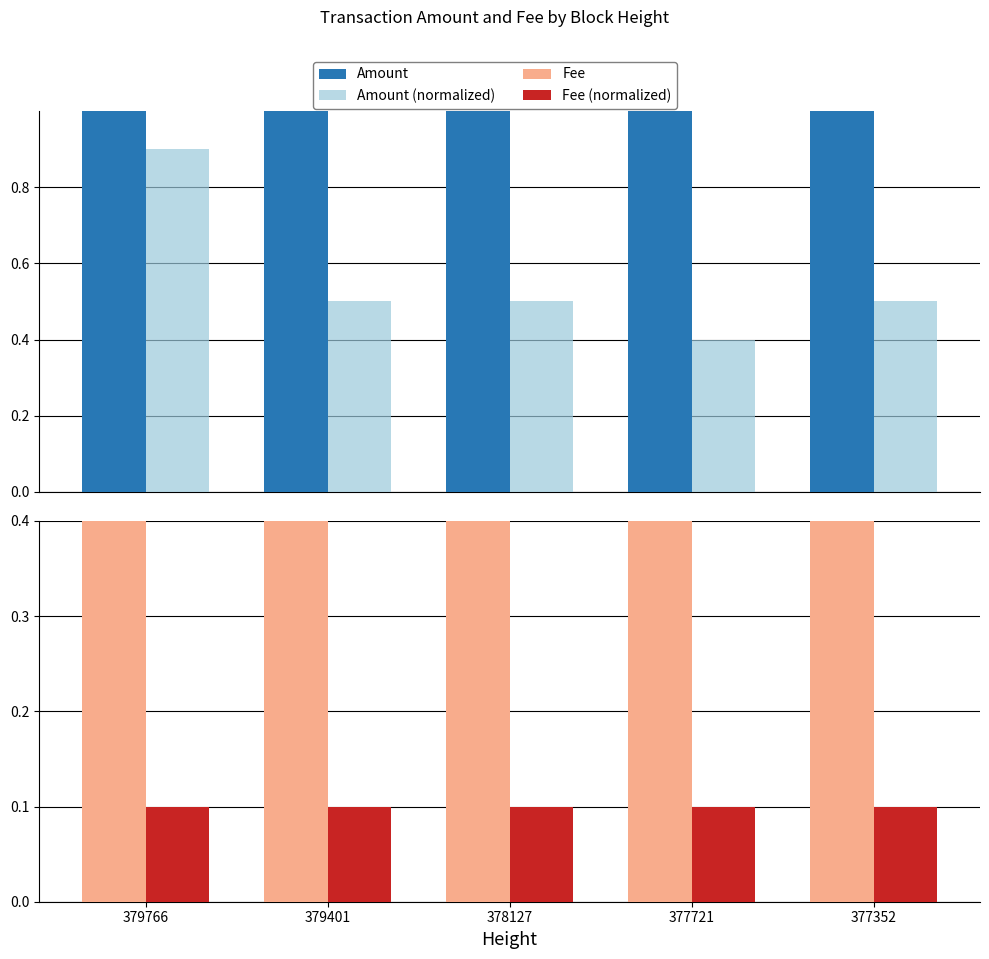

Reading left to right, extract all data points from this chart.

Amount: 379766=9.0	379401=5.0	378127=5.0	377721=4.0	377352=5.0
Amount (normalized): 379766=0.9	379401=0.5	378127=0.5	377721=0.4	377352=0.5
Fee: 379766=1.0	379401=1.0	378127=1.0	377721=1.0	377352=1.0
Fee (normalized): 379766=0.1	379401=0.1	378127=0.1	377721=0.1	377352=0.1